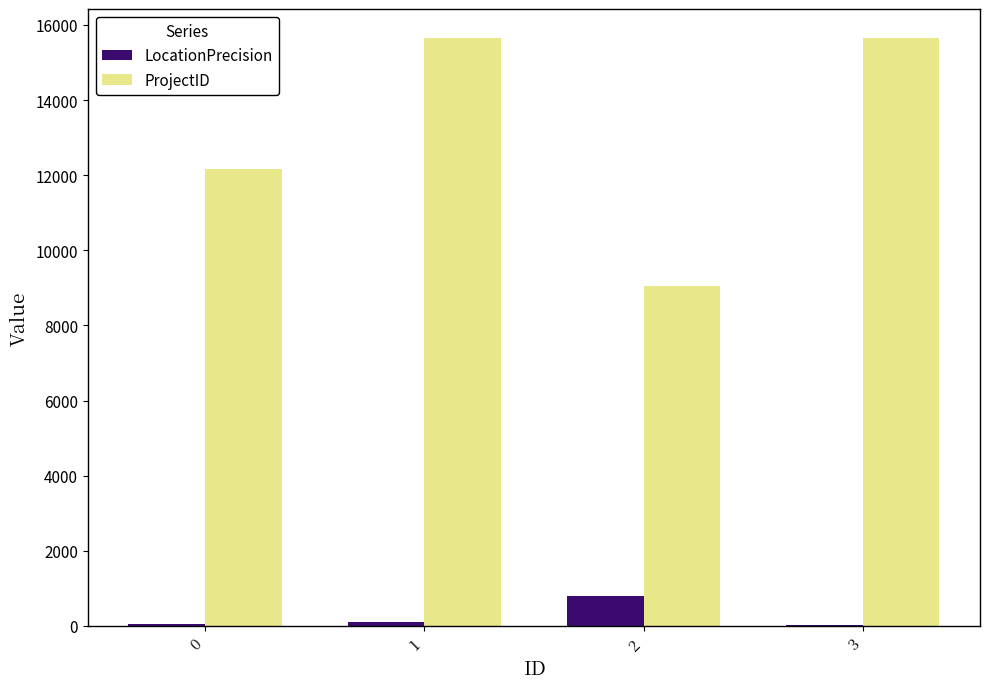

Which series has the largest total across all categories?

ProjectID